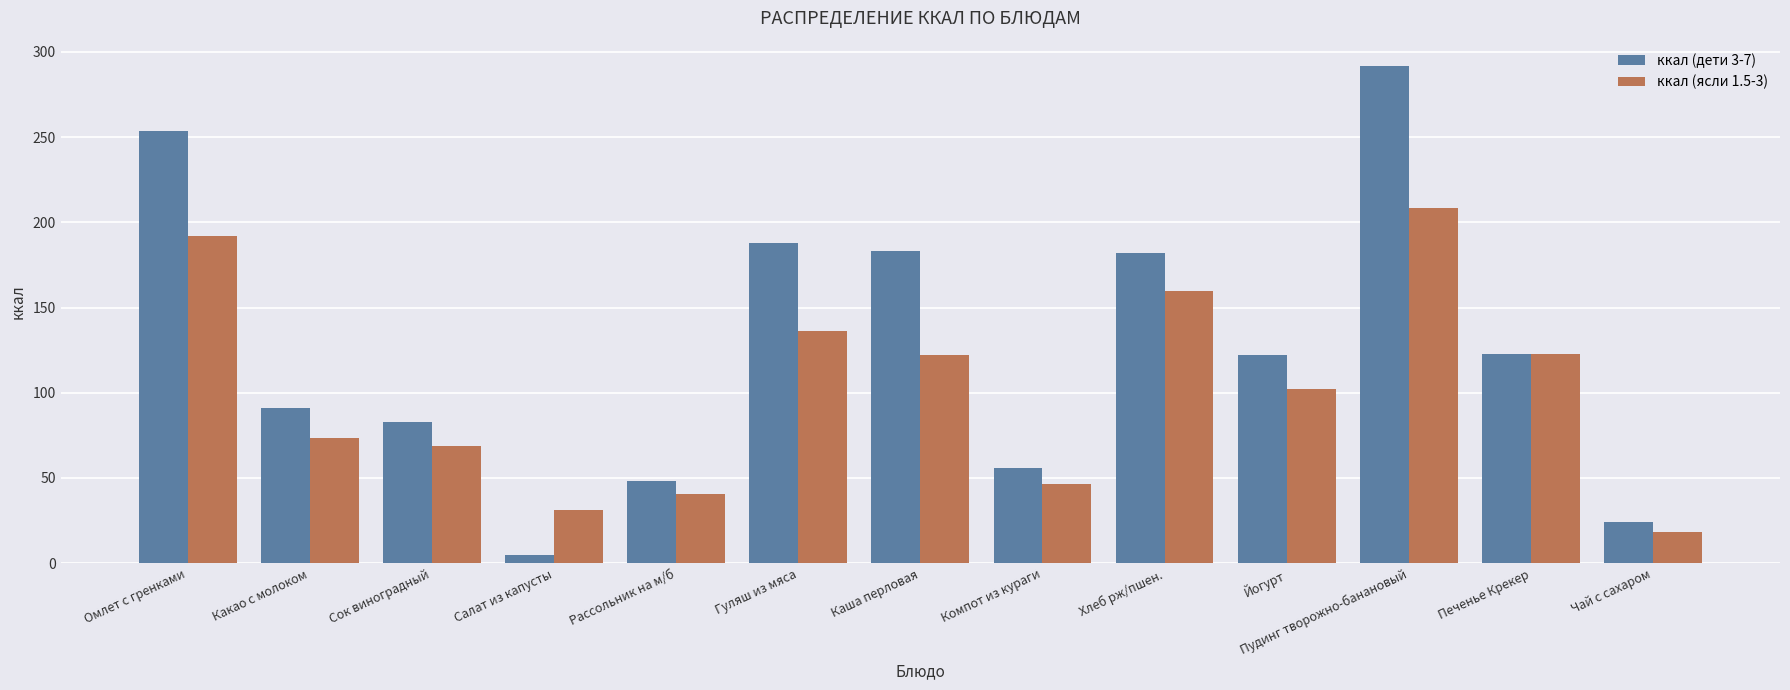

What is the value of the ккал (ясли 1.5-3) bar at the 3rd from the left?

69.0